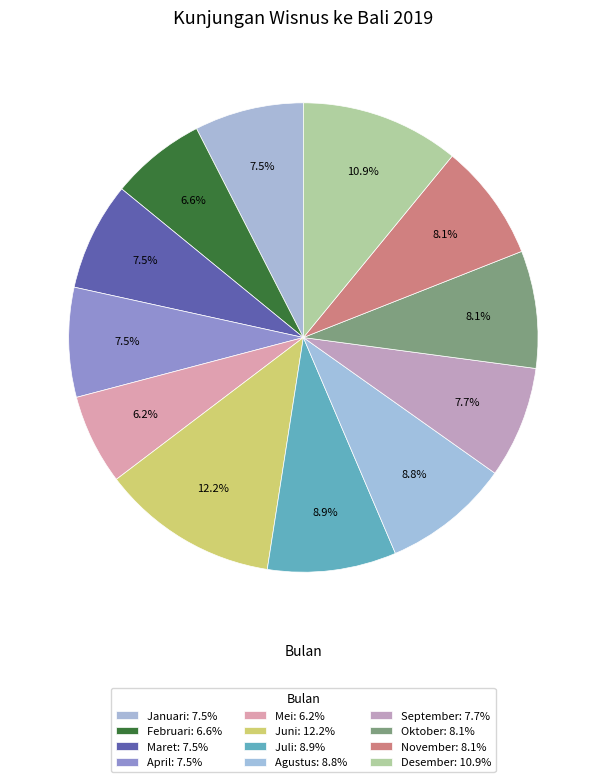

How many slices are in this pie chart?

12